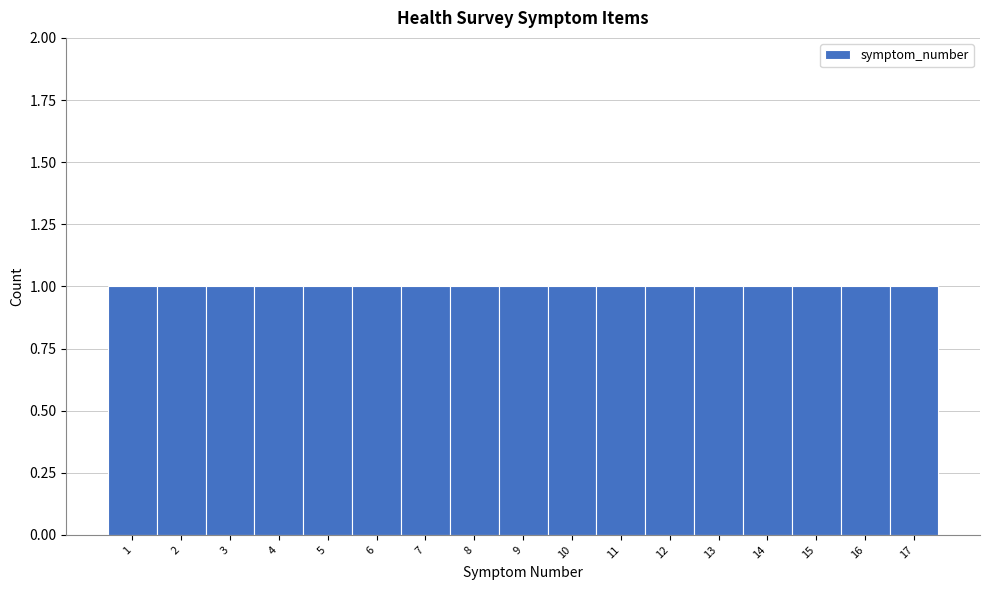

How tall is the bar that spans 4.5 to 5.5 on the x-axis? The values are not printed on the chart, so give them approximately, as read against the axis.

1